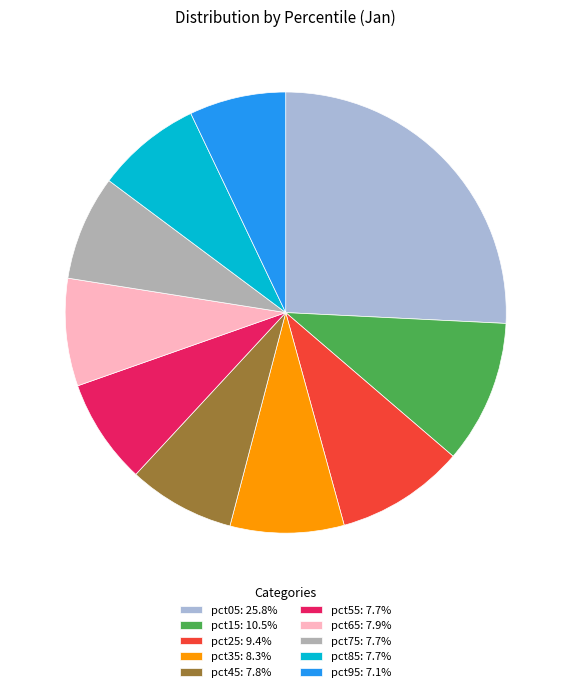

Count the number of slices in the pie.

10